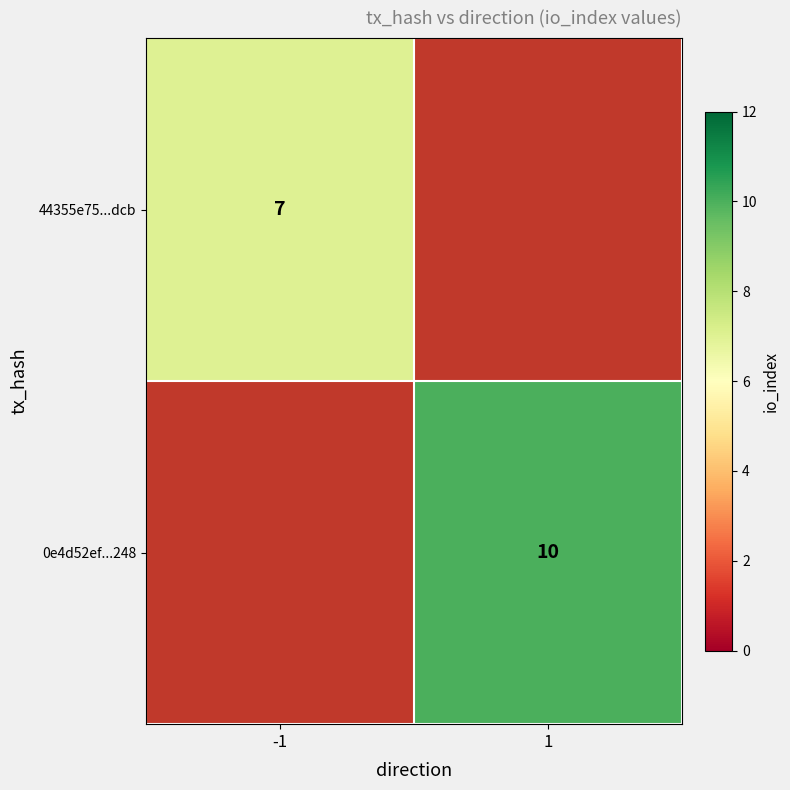

Which has a higher value, 1 or -1?

-1